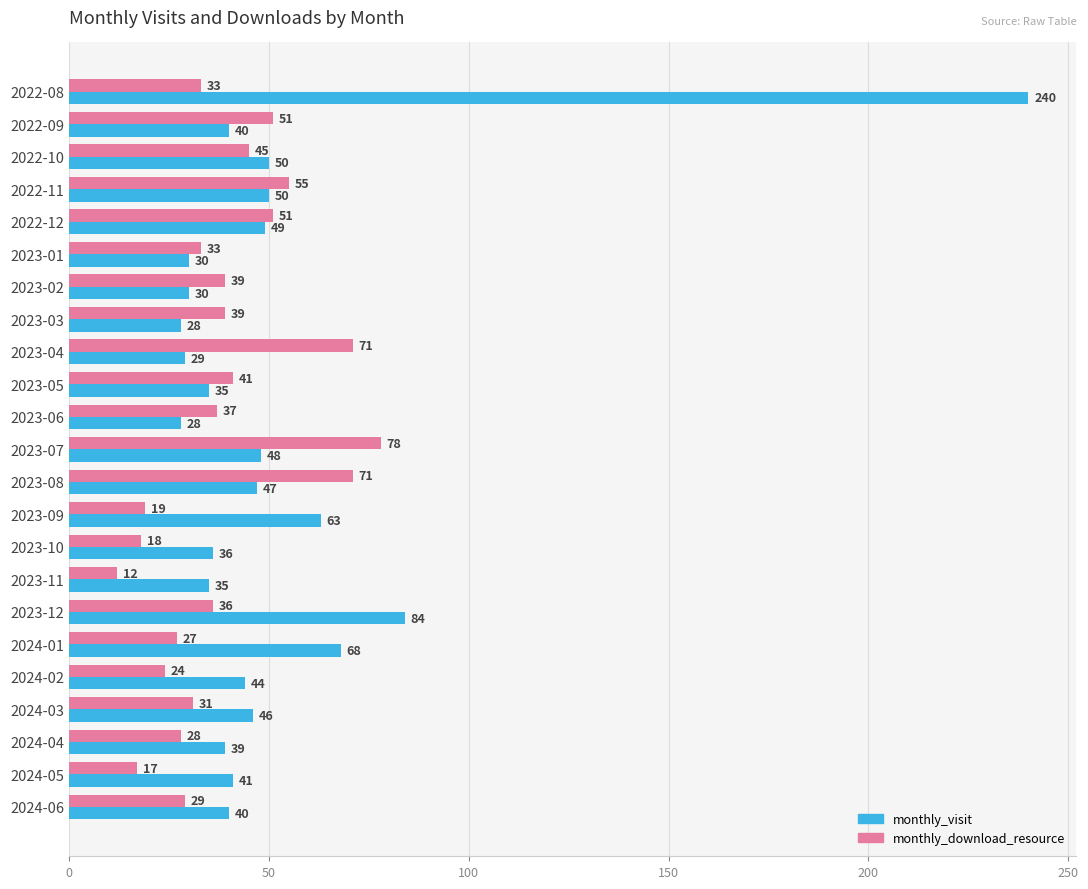

How many categories are shown in the chart?

23